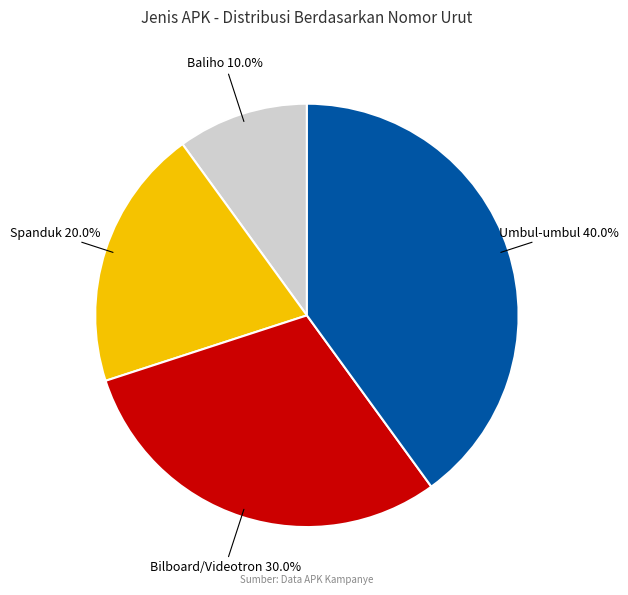

Is there a majority slice in this chart?

No